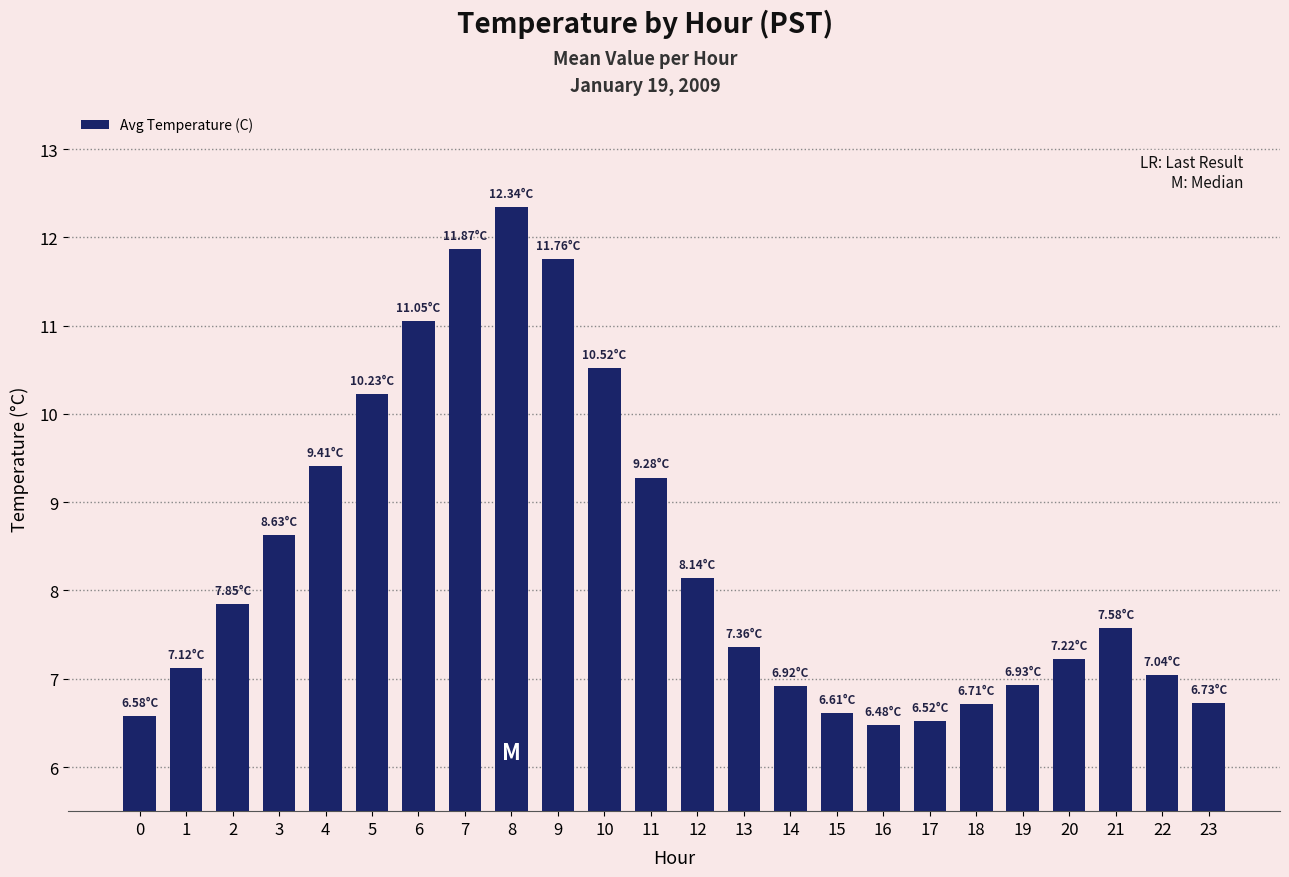

What is the change in value from 11 to 17?

-2.8